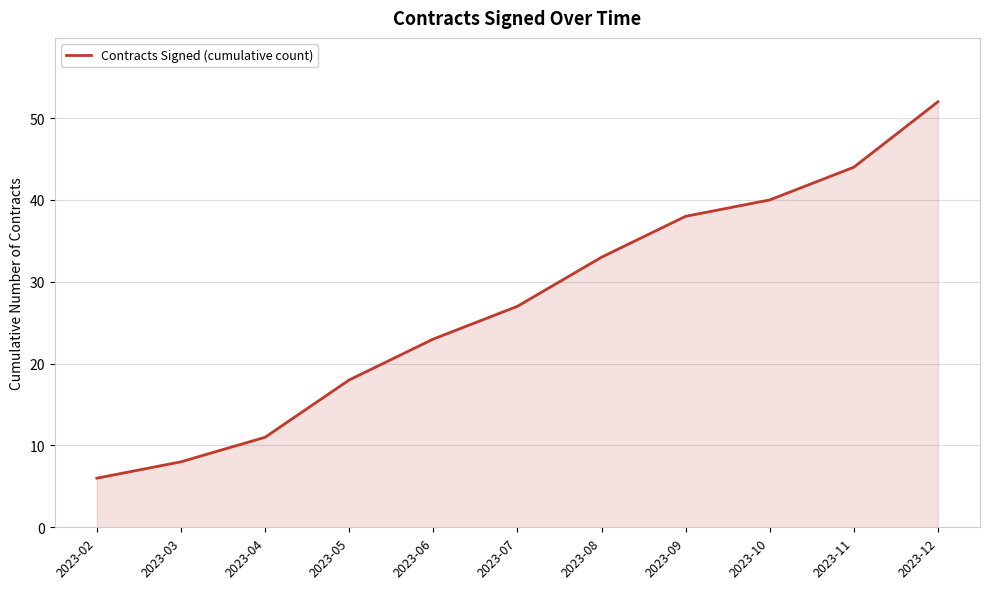

Reading right to left, what are all the values shown in this chart?

52	44	40	38	33	27	23	18	11	8	6